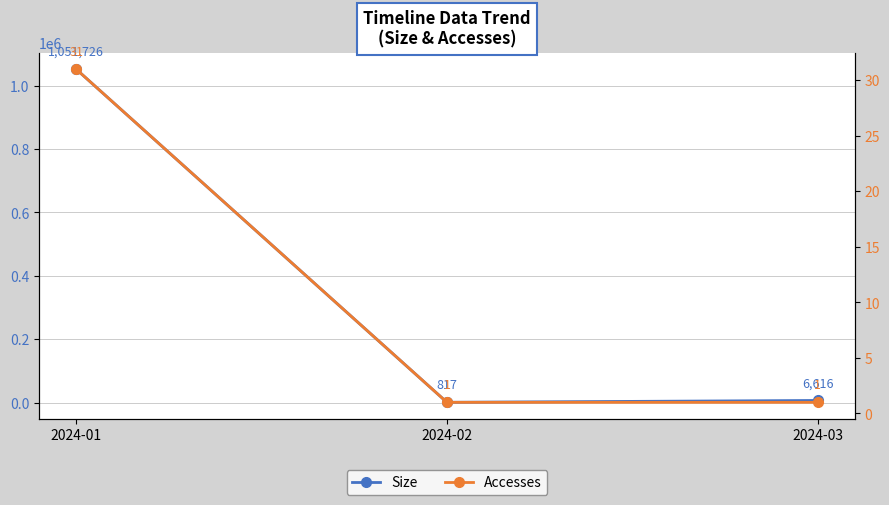

At which category does the chart reach its minimum across all series?

2024-02